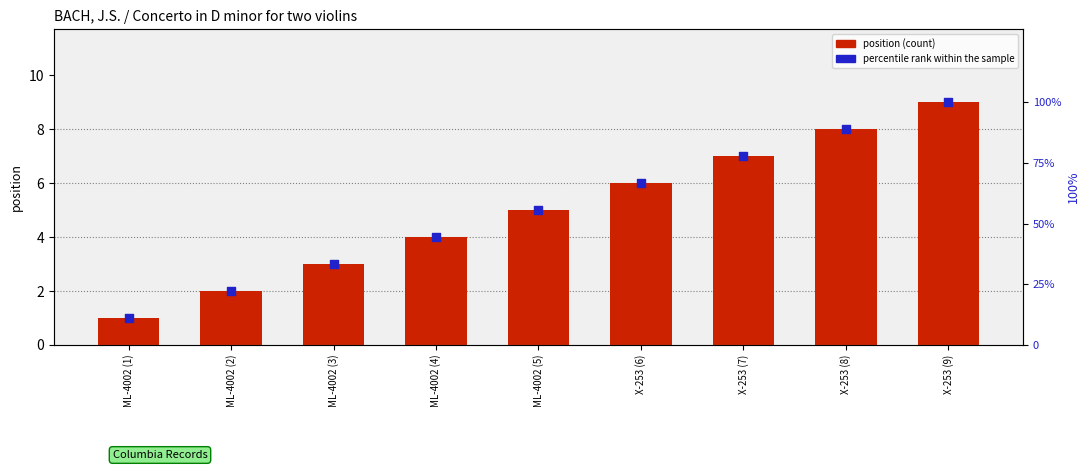

Which series has the widest spread of Y values?

percentile rank within the sample